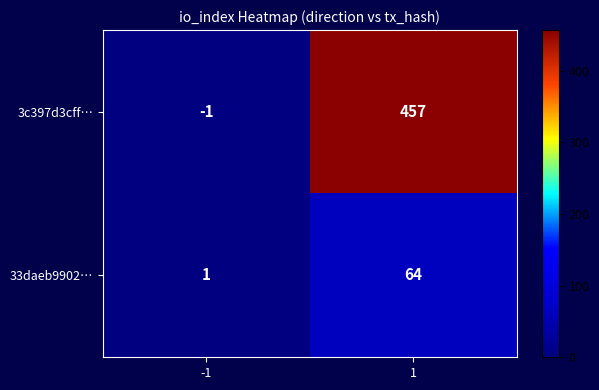

Reading left to right, what are all the values shown in this chart?

3c397d3cff…: -1=-1	1=457
33daeb9902…: -1=1	1=64